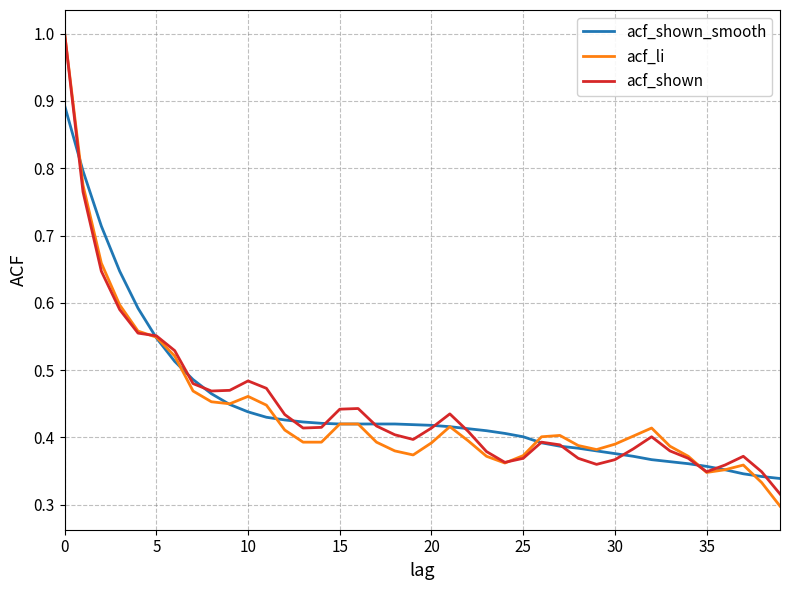

How many lines are shown in the chart?

3